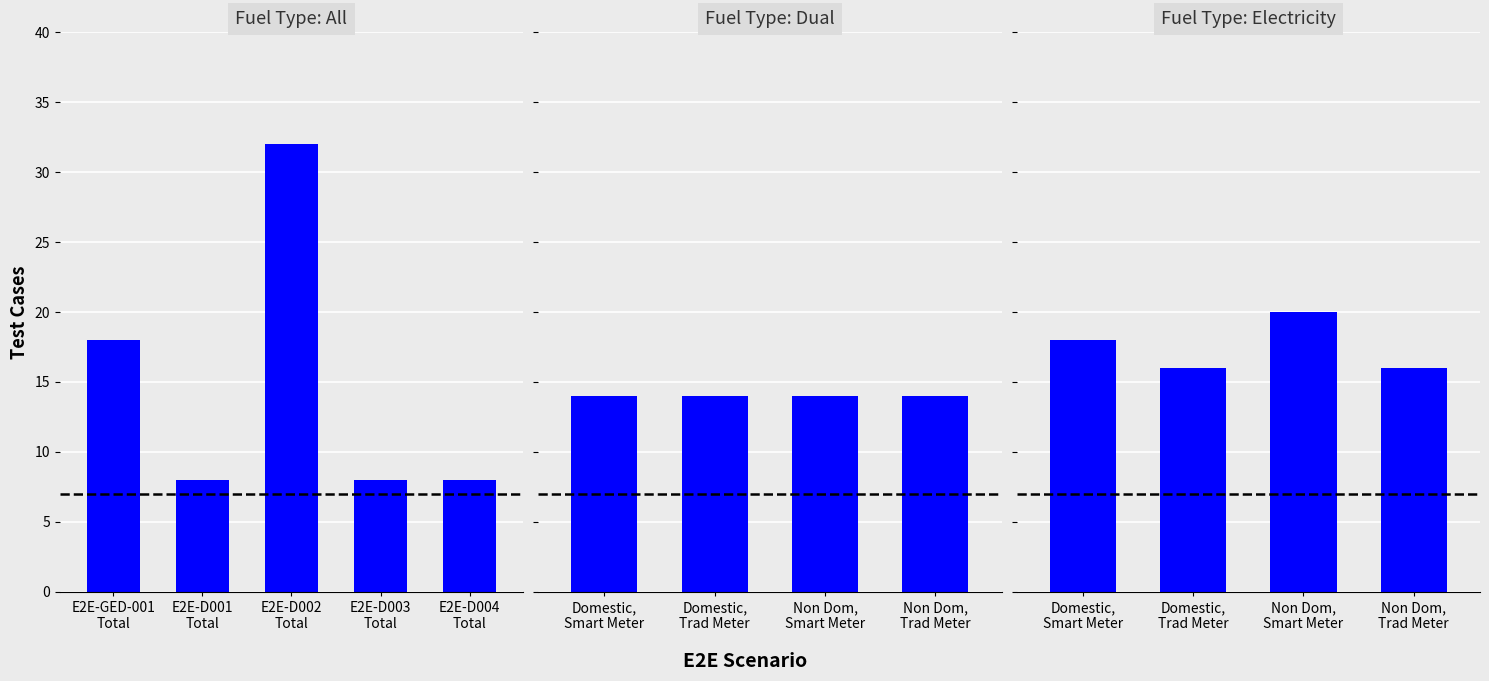

How many distinct data groups are displayed?

3